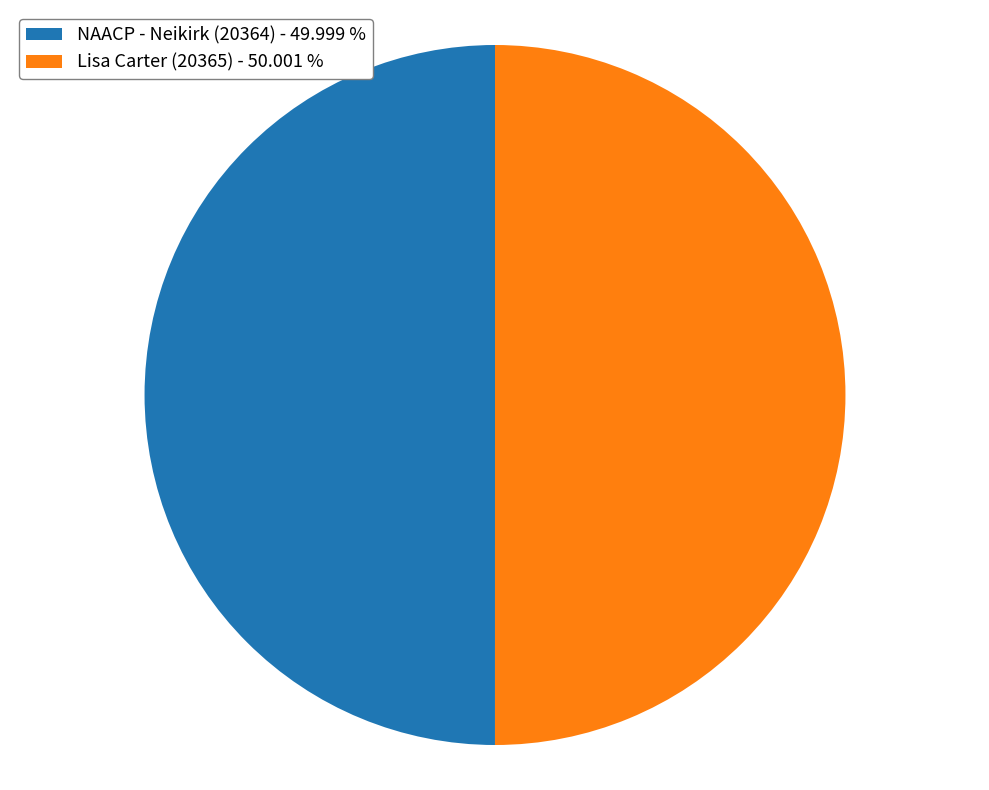

Count the number of slices in the pie.

2